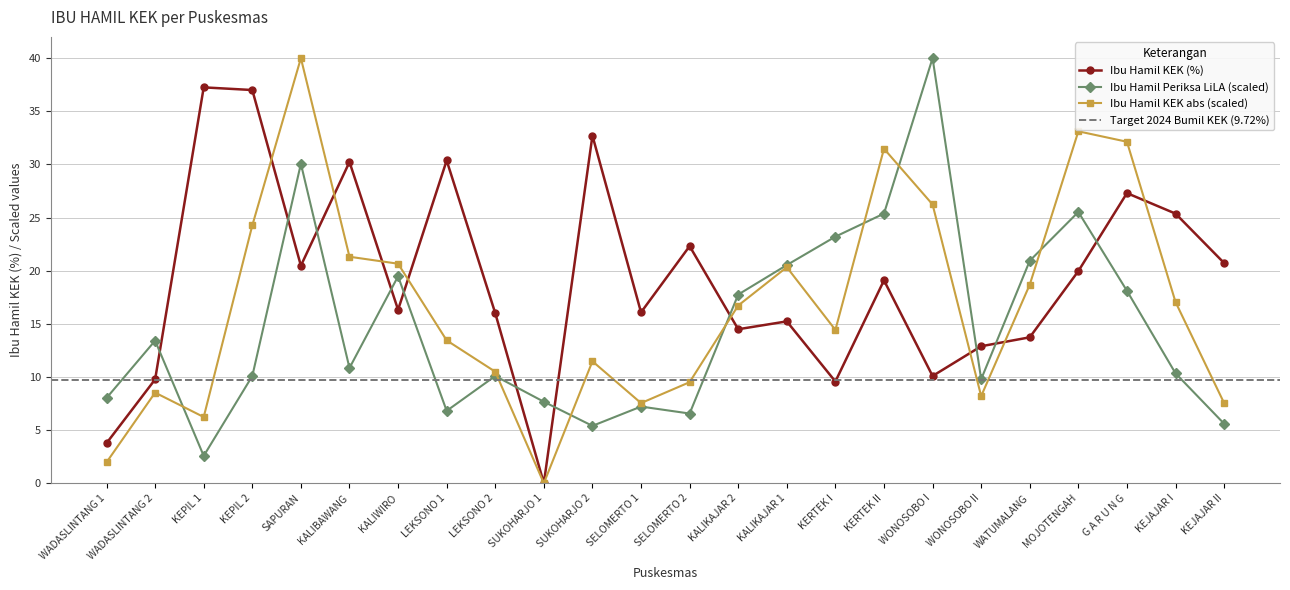

True or false: Ibu Hamil KEK (%) has a value of 9.2 at KALIBAWANG.

False